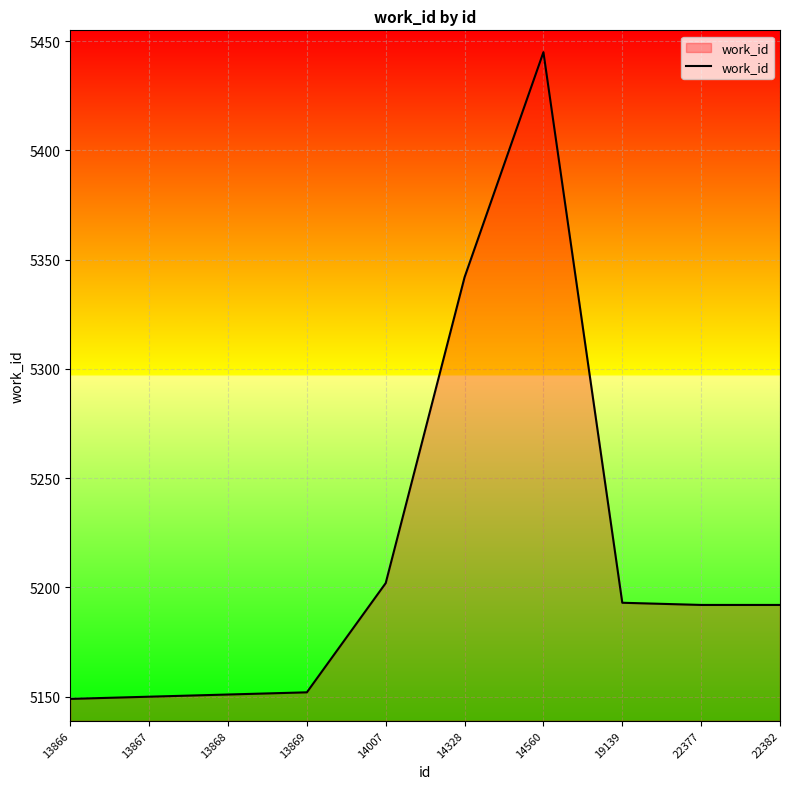

What is the sum of all values?

52168